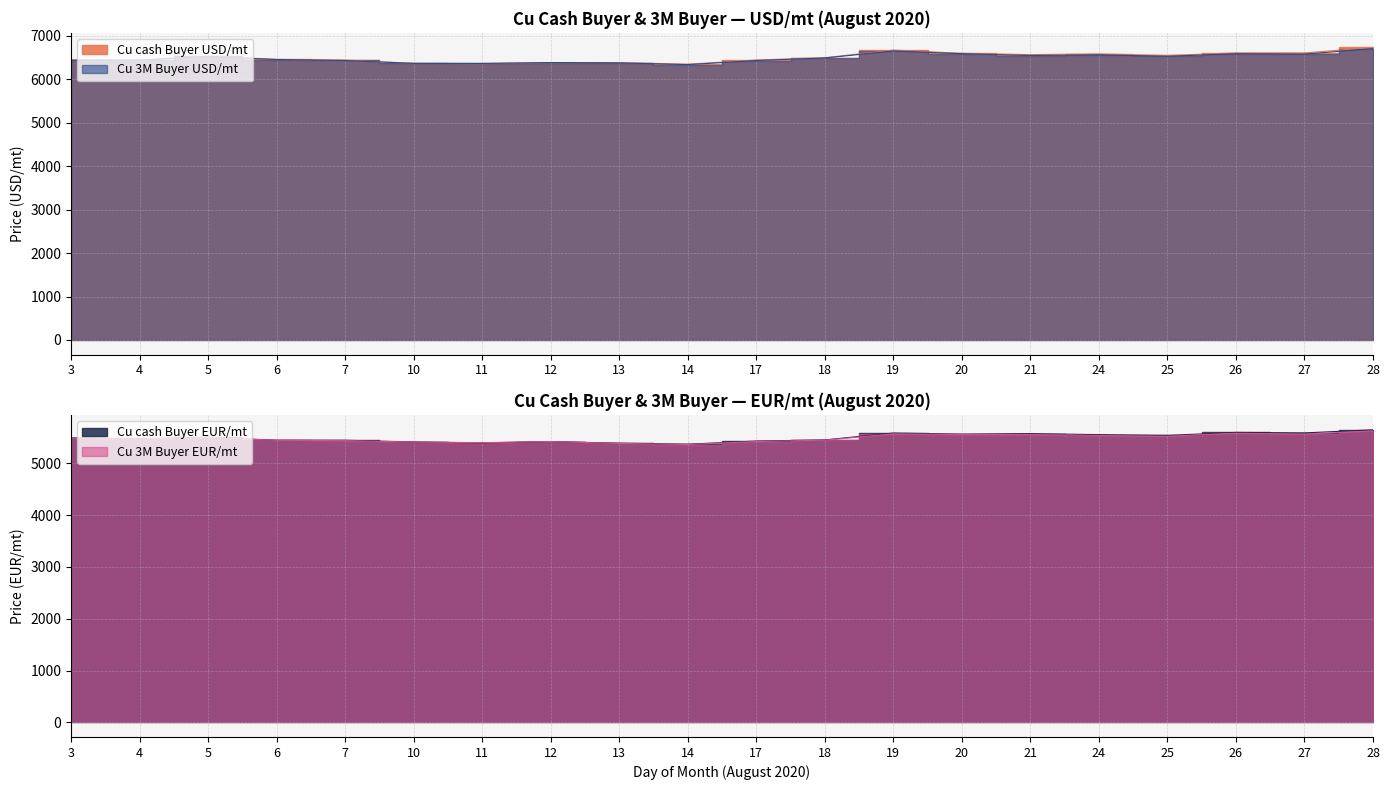

Reading right to left, what are all the values shown in this chart?

Cu cash Buyer USD/mt: 28=6728.0	27=6602.5	26=6603.5	25=6544.5	24=6579.5	21=6564.5	20=6594.5	19=6667.0	18=6492.5	17=6439.5	14=6342.5	13=6380.0	12=6379.0	11=6356.5	10=6363.0	7=6437.0	6=6453.5	5=6525.5	4=6440.0	3=6441.0
Cu cash Buyer EUR/mt: 28=5648.1	27=5588.7	26=5598.1	25=5540.1	24=5555.1	21=5574.9	20=5565.0	19=5586.1	18=5453.1	17=5431.4	14=5370.9	13=5389.9	12=5421.1	11=5396.0	10=5413.5	7=5446.8	6=5447.4	5=5504.4	4=5475.7	3=5492.9
Cu 3M Buyer USD/mt: 28=6702.0	27=6575.0	26=6584.0	25=6525.0	24=6559.5	21=6542.0	20=6584.5	19=6648.0	18=6486.5	17=6428.0	14=6334.0	13=6373.5	12=6380.5	11=6361.0	10=6361.5	7=6428.5	6=6450.5	5=6523.0	4=6435.0	3=6435.0
Cu 3M Buyer EUR/mt: 28=5626.3	27=5565.4	26=5581.6	25=5523.6	24=5538.2	21=5555.8	20=5556.5	19=5570.2	18=5448.1	17=5421.7	14=5363.7	13=5384.4	12=5422.4	11=5399.8	10=5412.2	7=5439.6	6=5444.8	5=5502.3	4=5471.5	3=5487.8